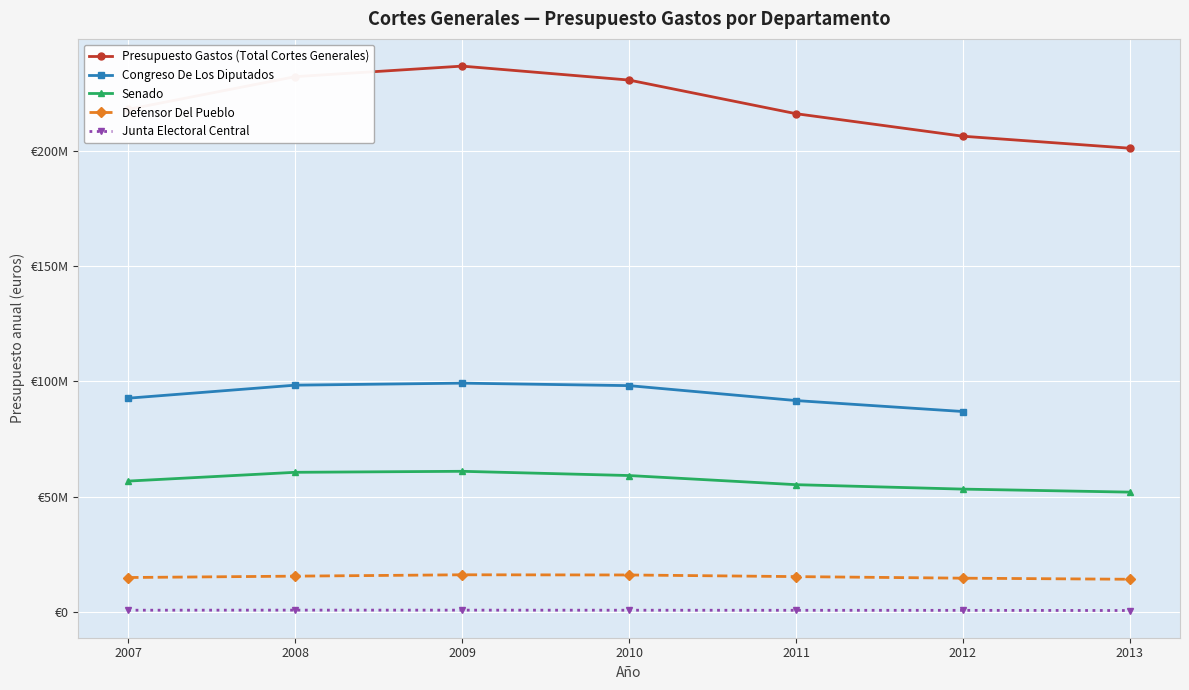

What is the maximum value shown in the chart?

237109450